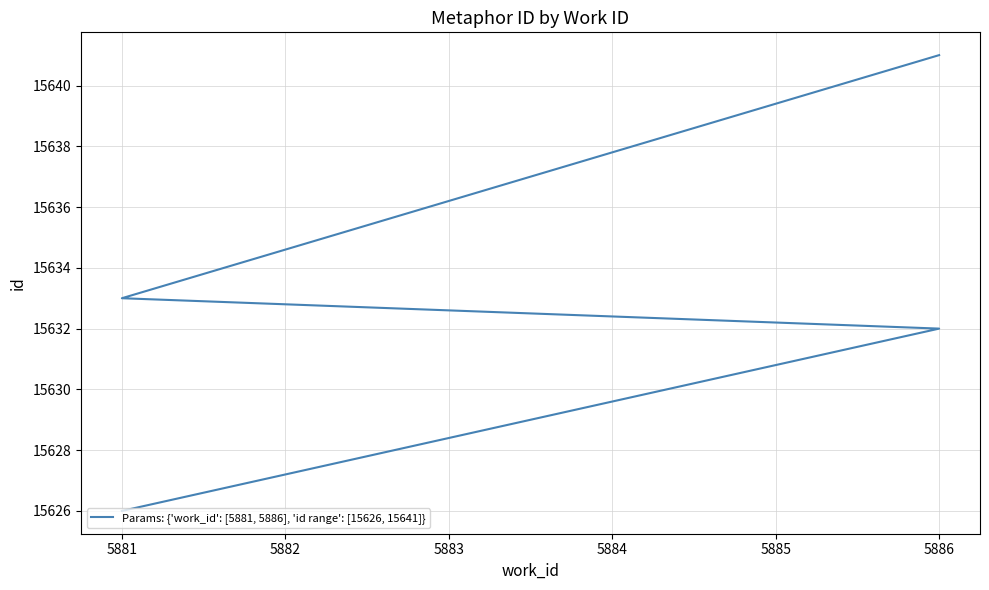

What is the average value?

15633